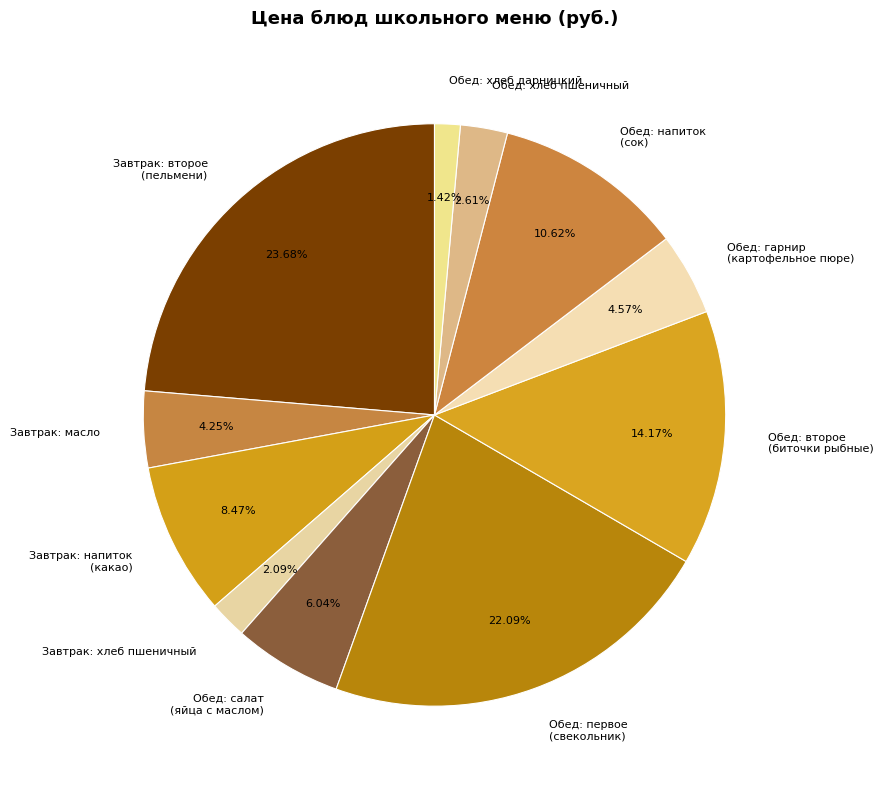

Is there any slice that represents more than half of the pie?

No